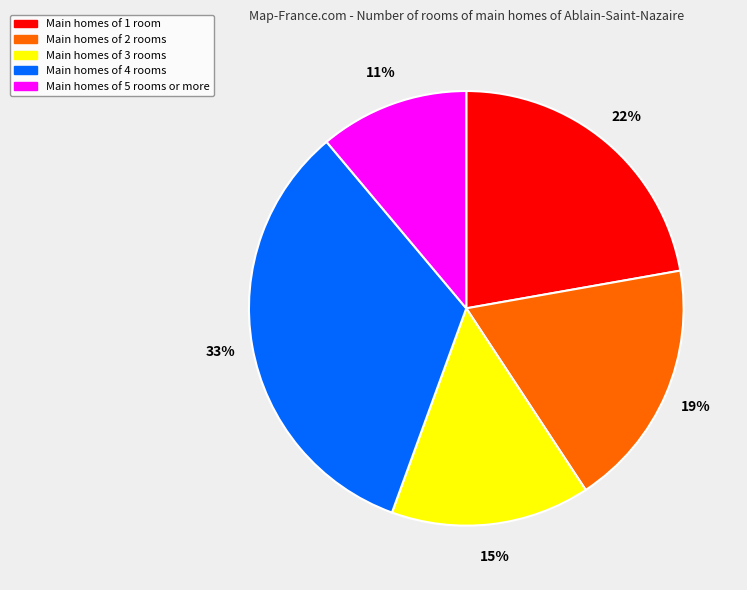

How many segments does this pie chart have?

5